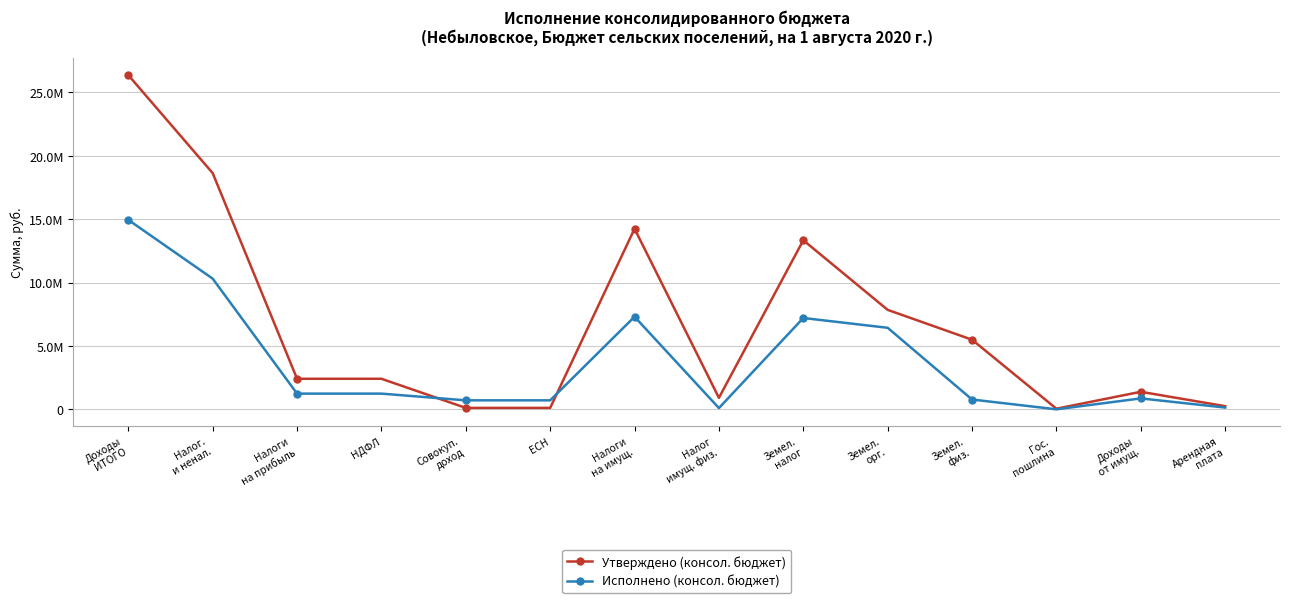

At which category is the sum across all series the highest?

Доходы
ИТОГО